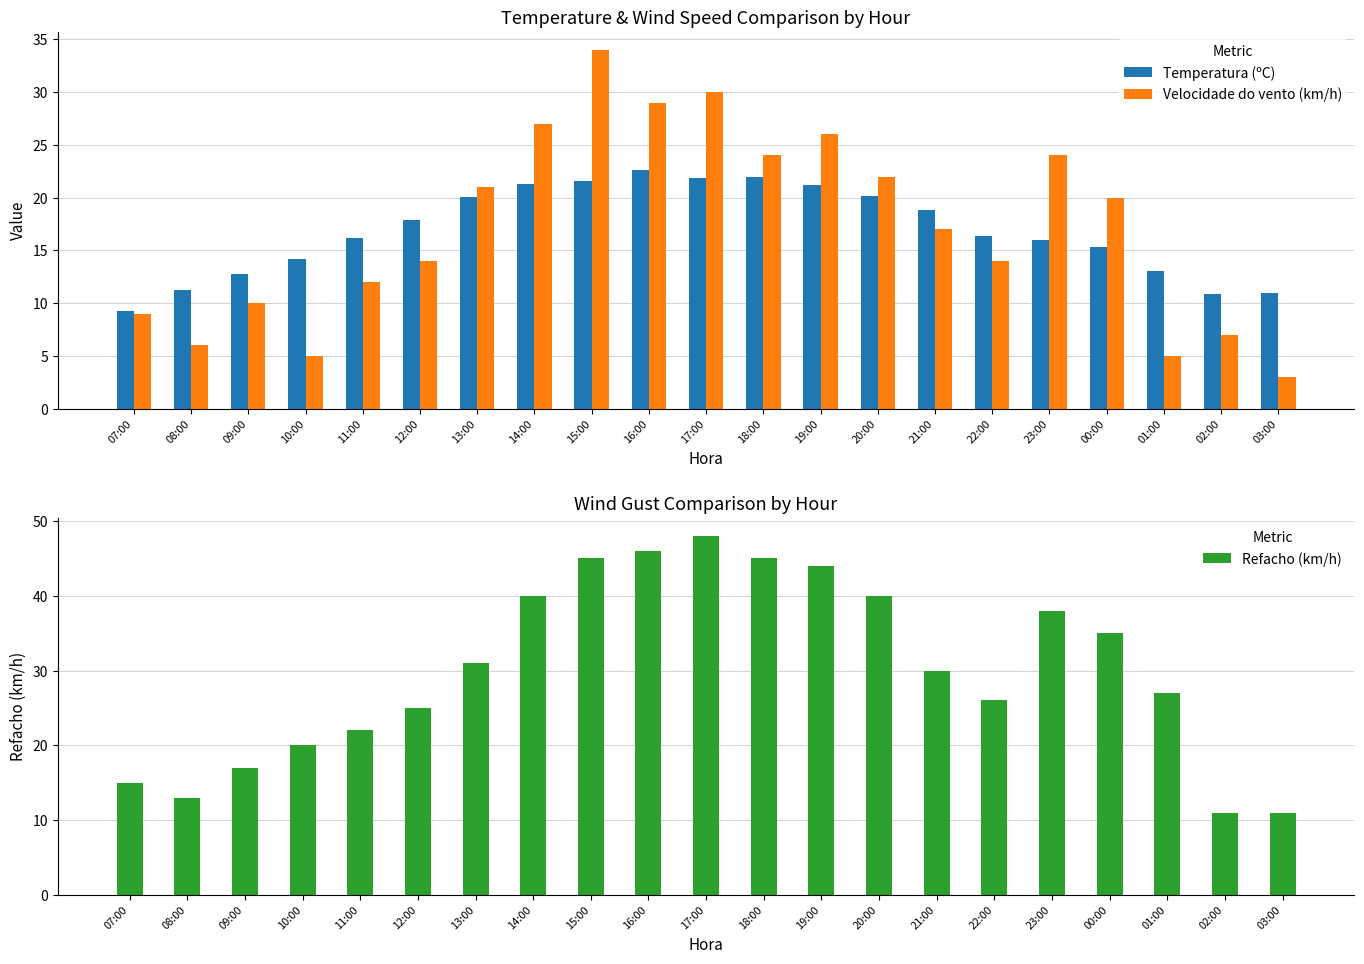

Reading right to left, what are all the values shown in this chart?

Temperatura (ºC): 11.0	10.9	13.1	15.3	16.0	16.4	18.8	20.2	21.2	22.0	21.9	22.6	21.6	21.3	20.1	17.9	16.2	14.2	12.8	11.3	9.3
Velocidade do vento (km/h): 3.0	7.0	5.0	20.0	24.0	14.0	17.0	22.0	26.0	24.0	30.0	29.0	34.0	27.0	21.0	14.0	12.0	5.0	10.0	6.0	9.0
Refacho (km/h): 11.0	11.0	27.0	35.0	38.0	26.0	30.0	40.0	44.0	45.0	48.0	46.0	45.0	40.0	31.0	25.0	22.0	20.0	17.0	13.0	15.0